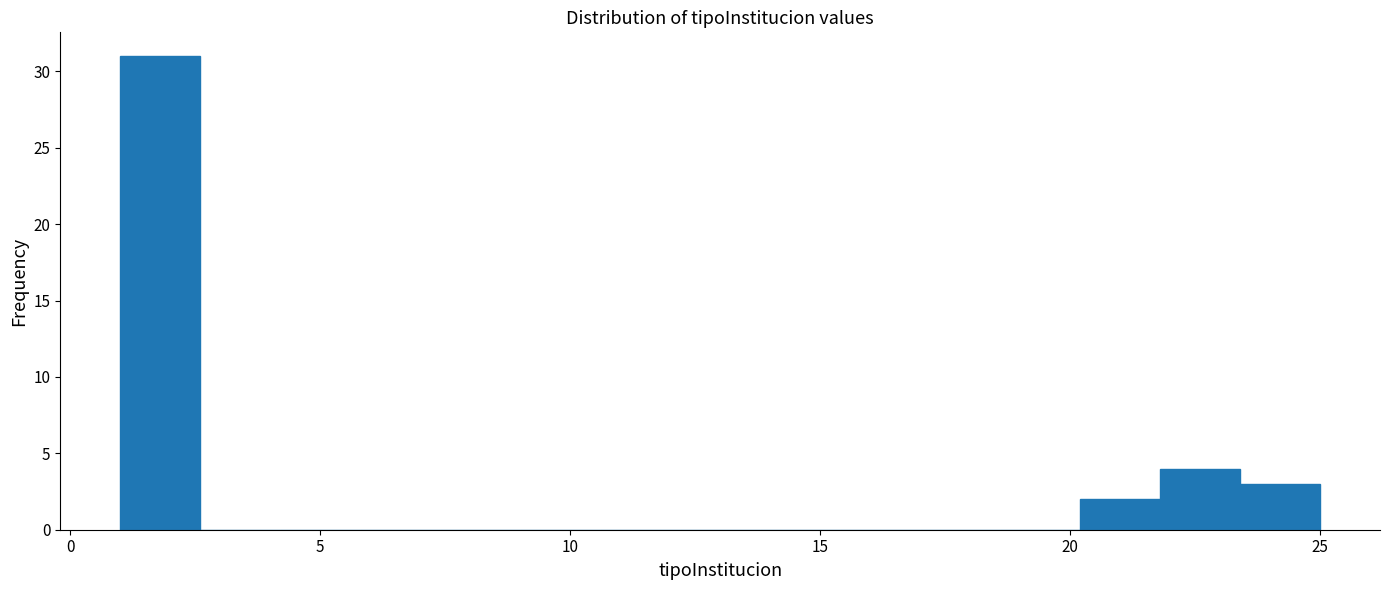

Around what value on the x-axis is the tallest bar? Give the approximate position of its centre, as read against the axis.

2.0